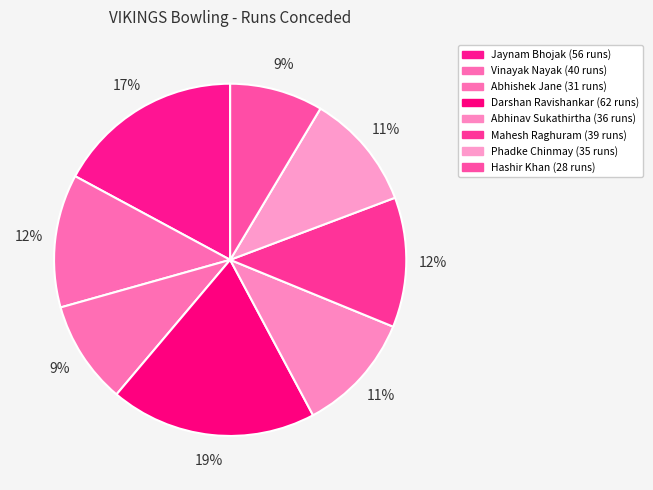

How many segments does this pie chart have?

8